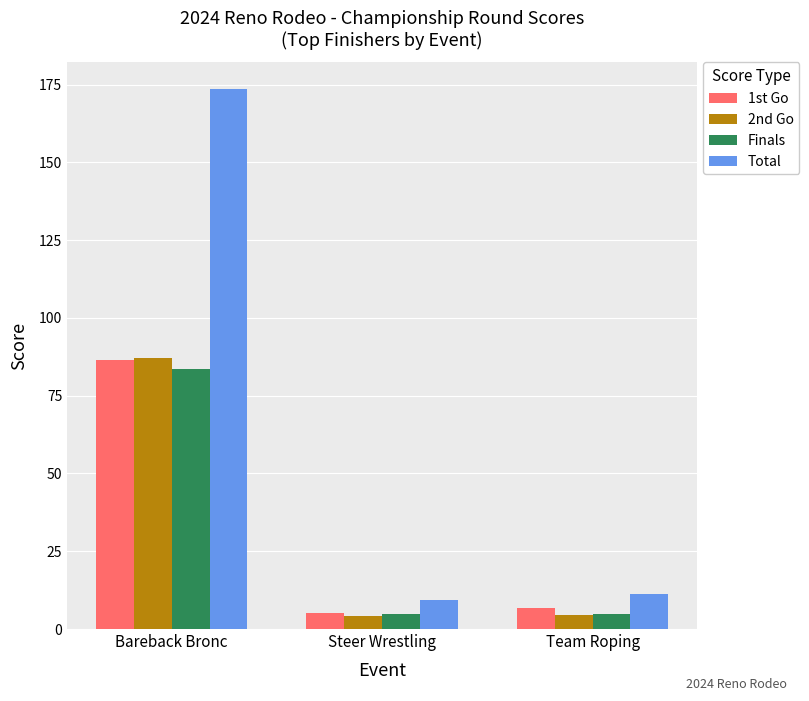

Is it true that Finals equals 83.5 at Bareback Bronc?

True